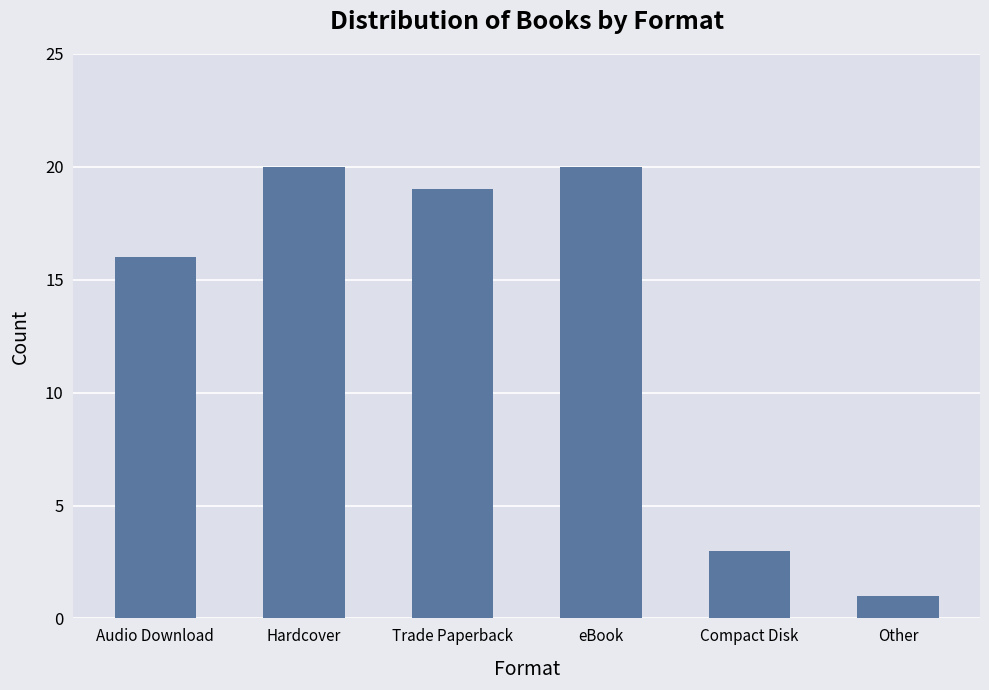

At which category does the chart reach its minimum across all series?

Other